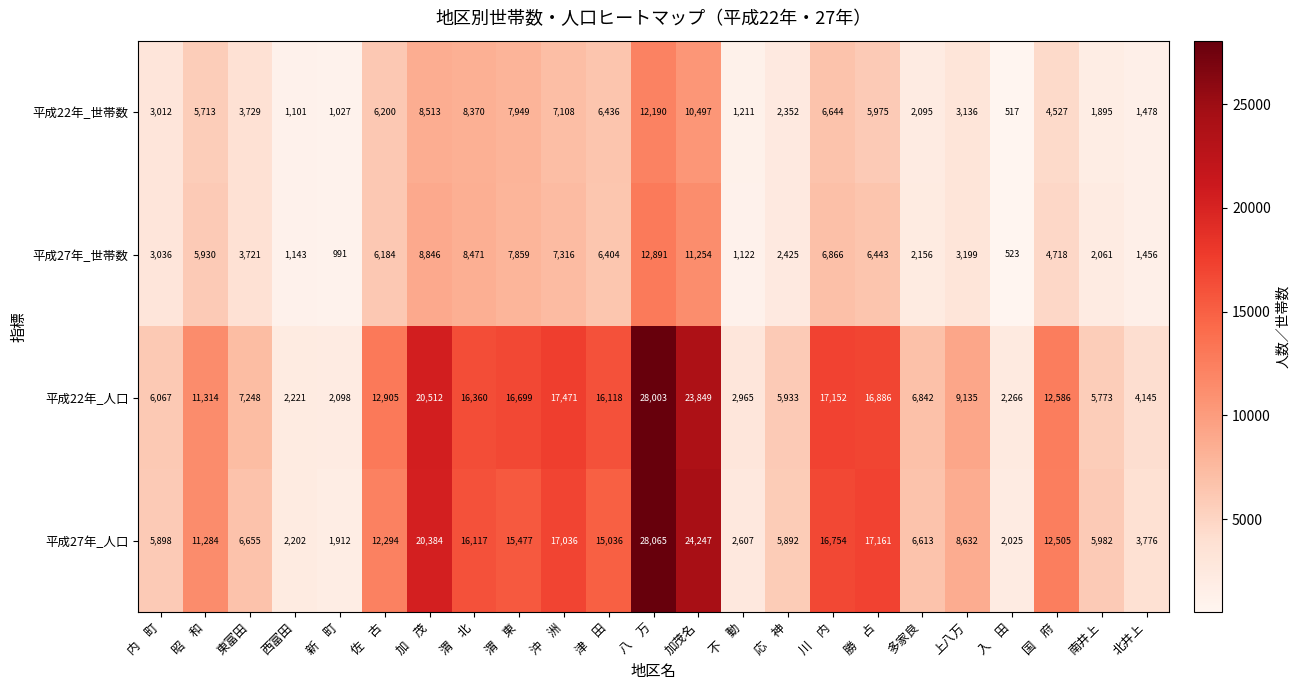

What is the total value across all series at 沖　洲?

48931